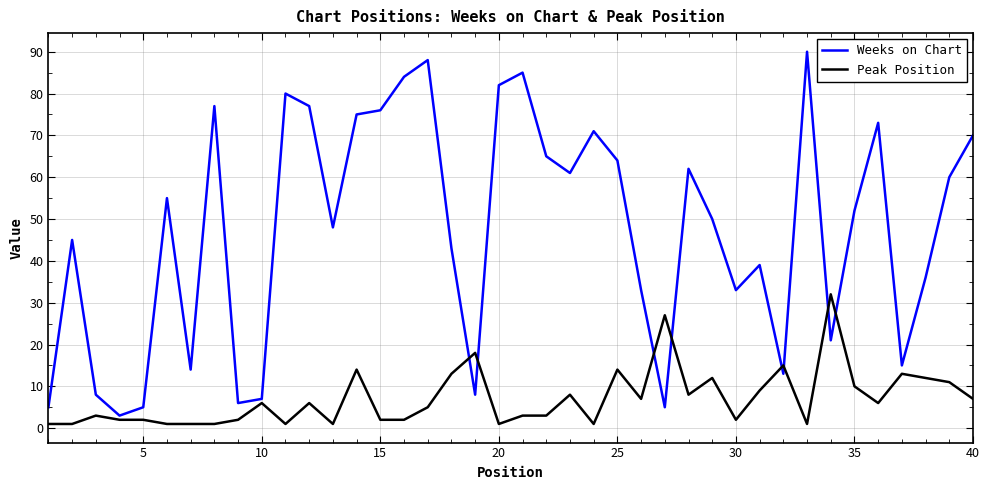

True or false: Weeks on Chart and Peak Position intersect in this chart.

True